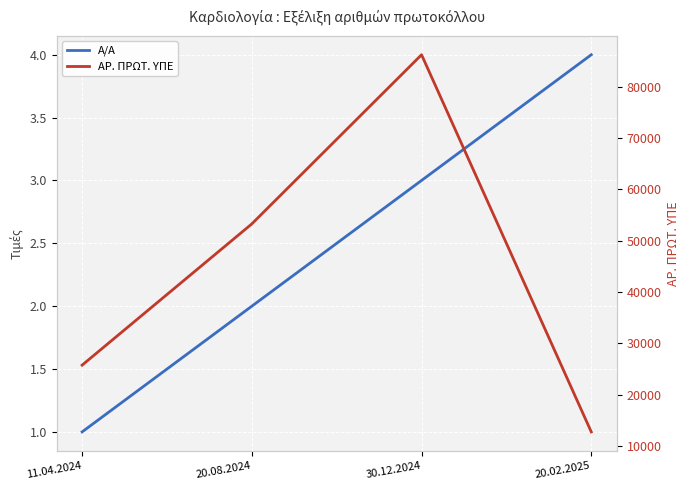

What is the difference between the ΑΡ. ΠΡΩΤ. ΥΠΕ values at 11.04.2024 and 30.12.2024?

60427